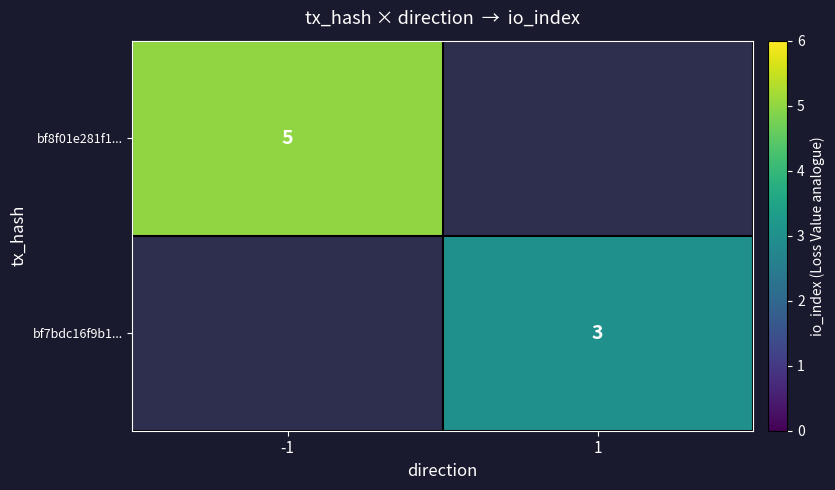

What is the smallest value displayed?

3.0